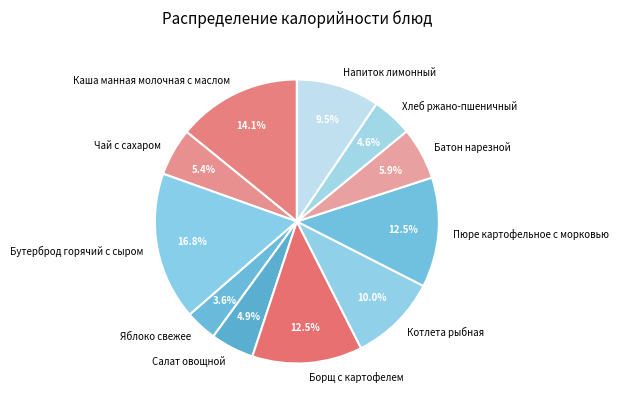

What percentage is NOT represented by Яблоко свежее?

96.4%